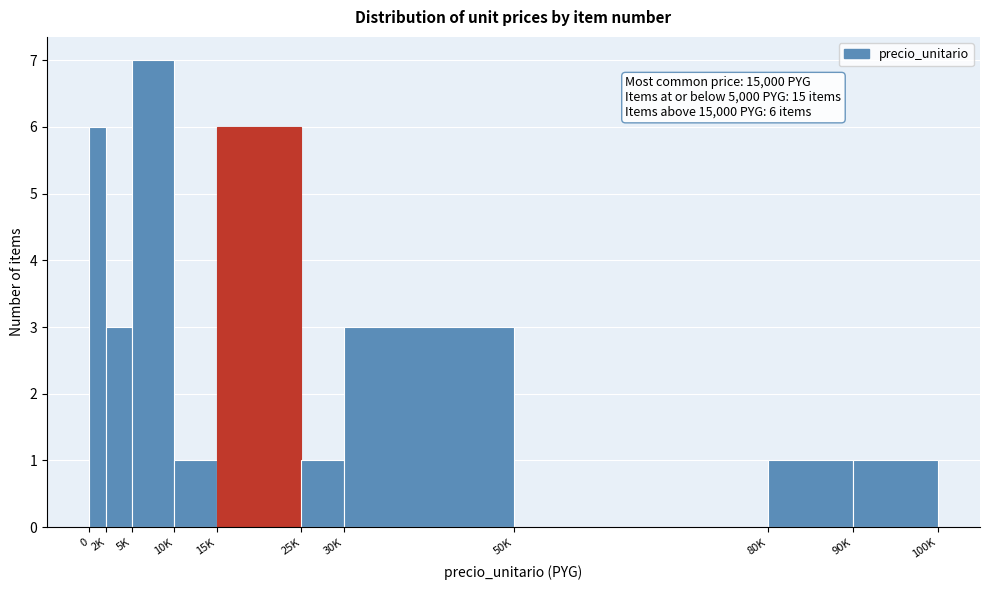

Reading left to right, what are all the values shown in this chart?

0=6	2K=3	5K=7	10K=1	15K=6	25K=1	30K=3	50K=0	80K=1	90K=1